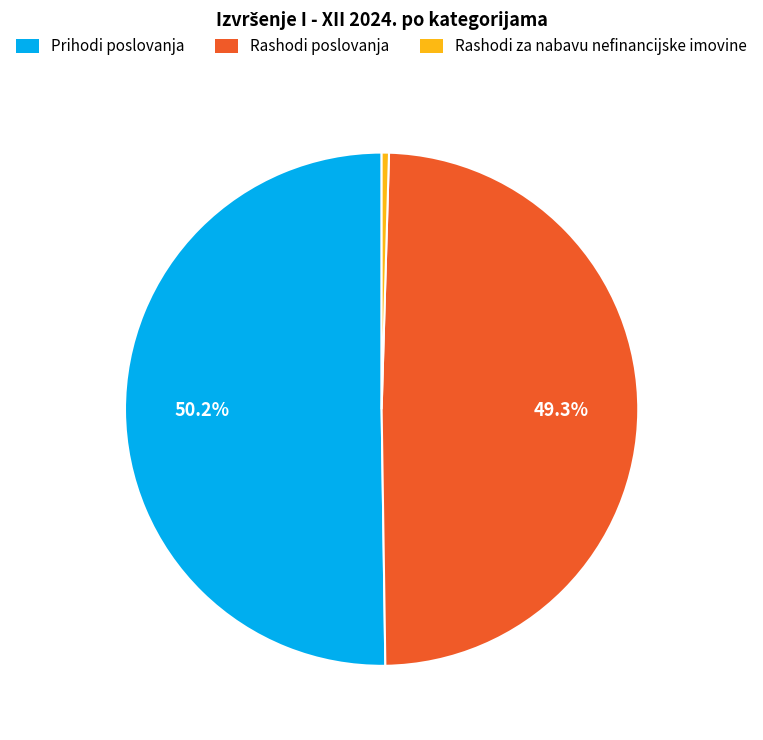

What is the smallest slice in the pie chart?

Rashodi za nabavu nefinancijske imovine